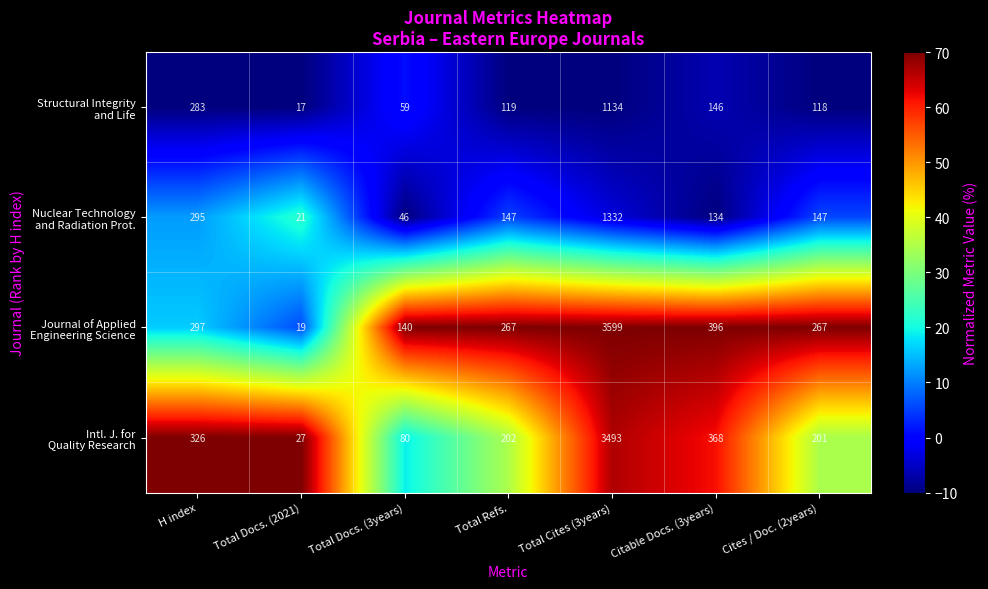

What is the difference between the highest and lowest values at Total Cites (3years)?

2465